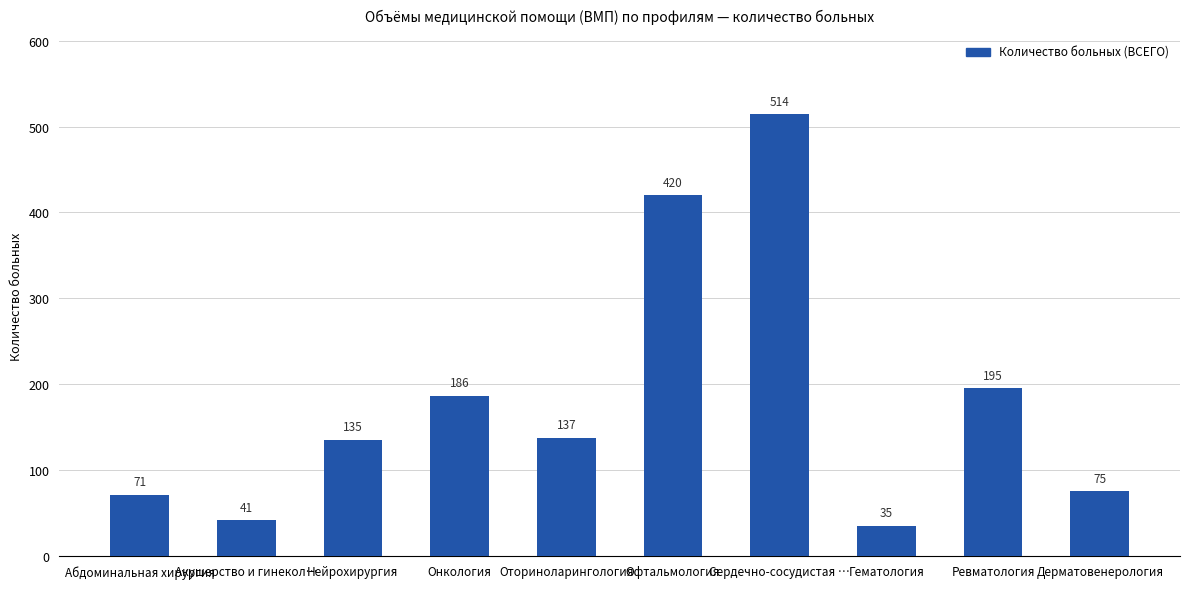

What position from the right is Оториноларингология?

6